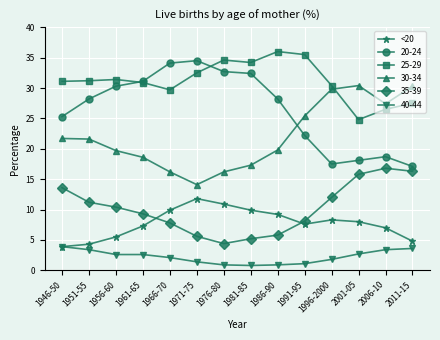

How many lines are shown in the chart?

6